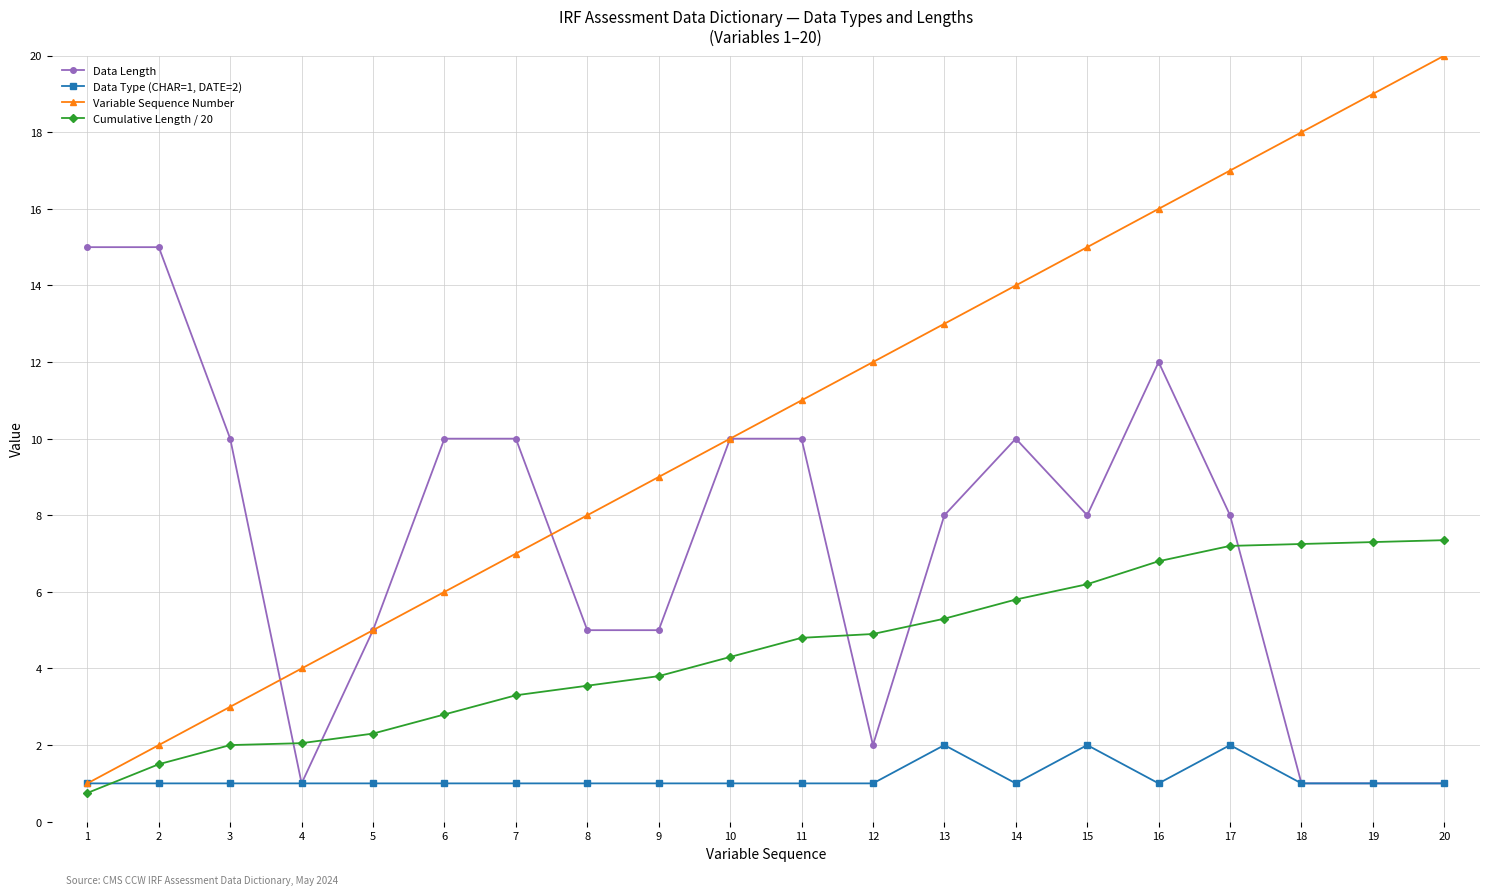

What is the highest value of the Variable Sequence Number series?

20.0